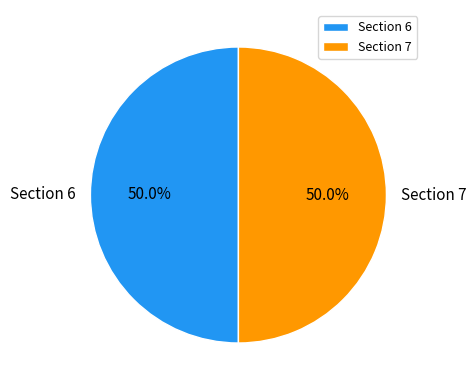

Combined, what portion of the pie is Section 7 and Section 6?

100.0%